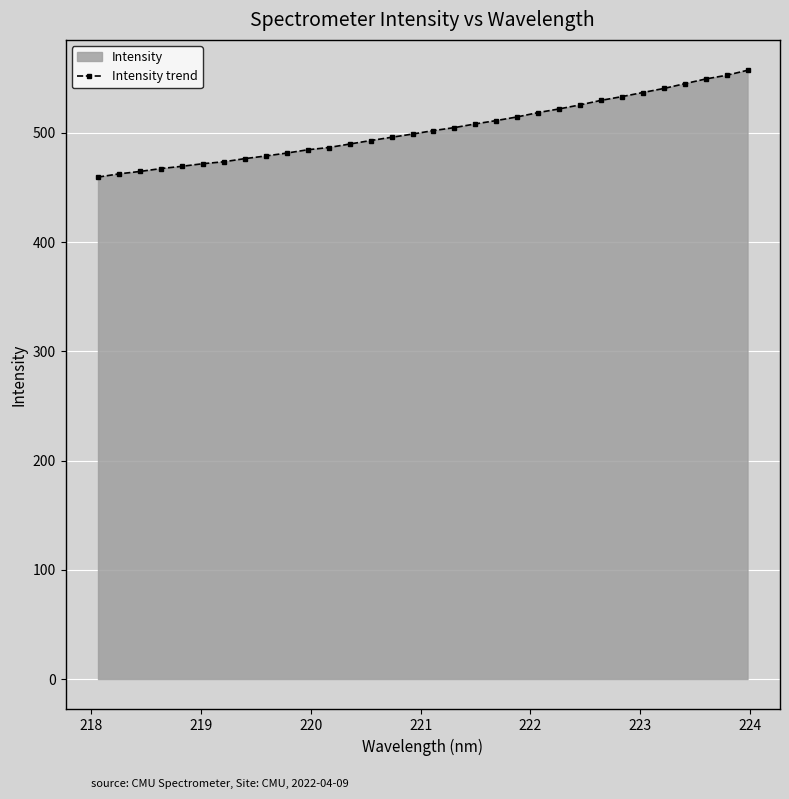

What is the minimum value shown in the chart?

459.5